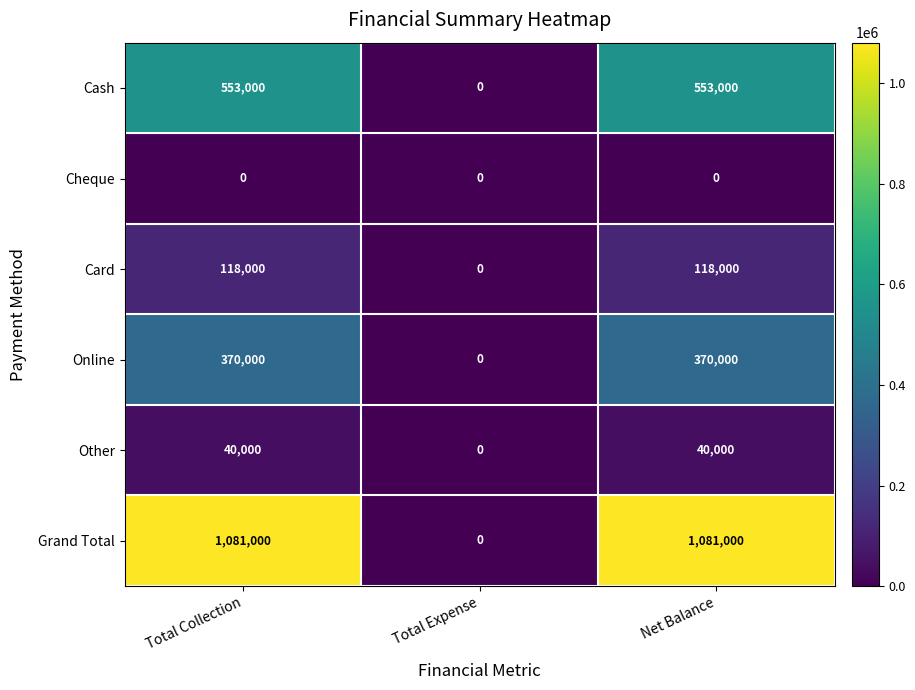

Read the Other value at Total Collection, to the nearest 50.

40000